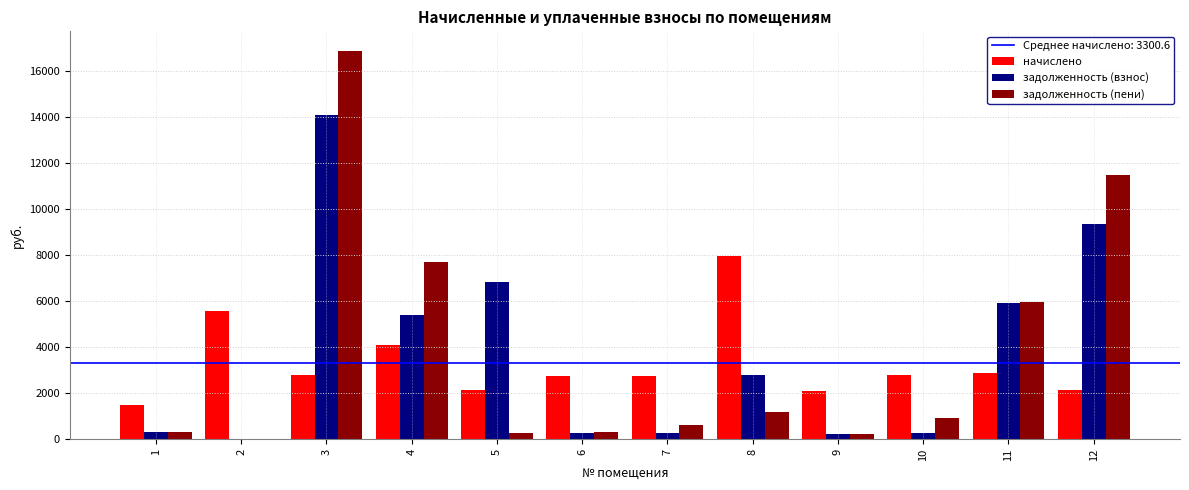

At which category is the sum across all series the highest?

3